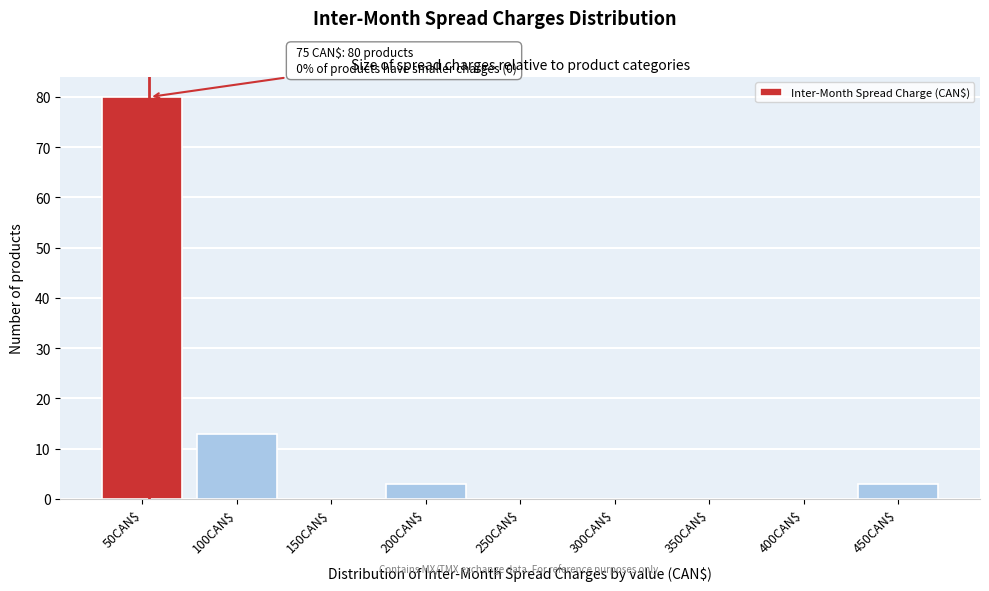

What is the maximum value shown in the chart?

80